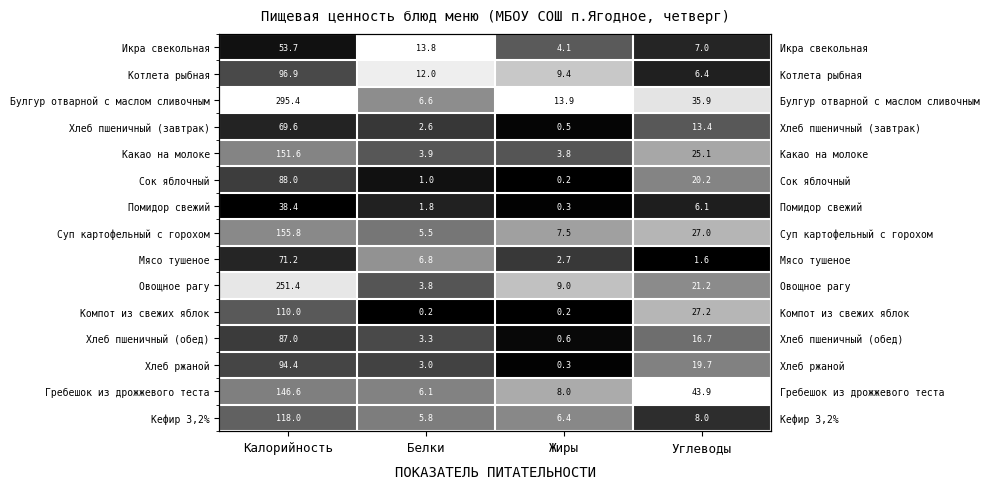

The Икра свекольная series shows 0.0 at Калорийность. True or false?

False